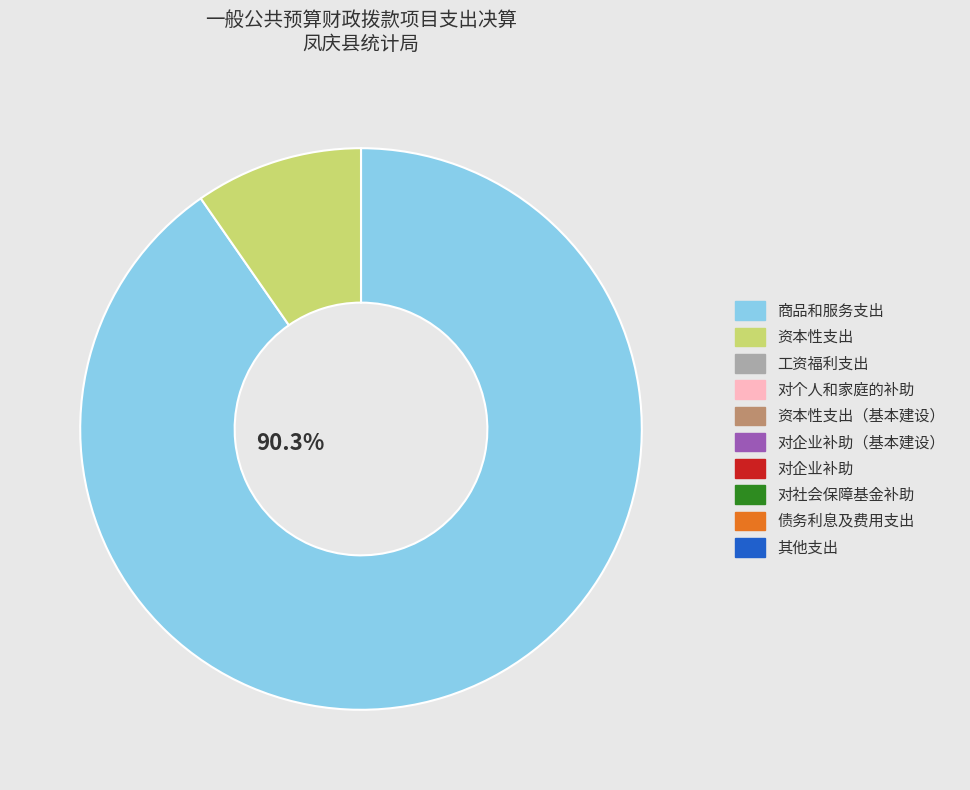

Does any single category account for the majority?

Yes